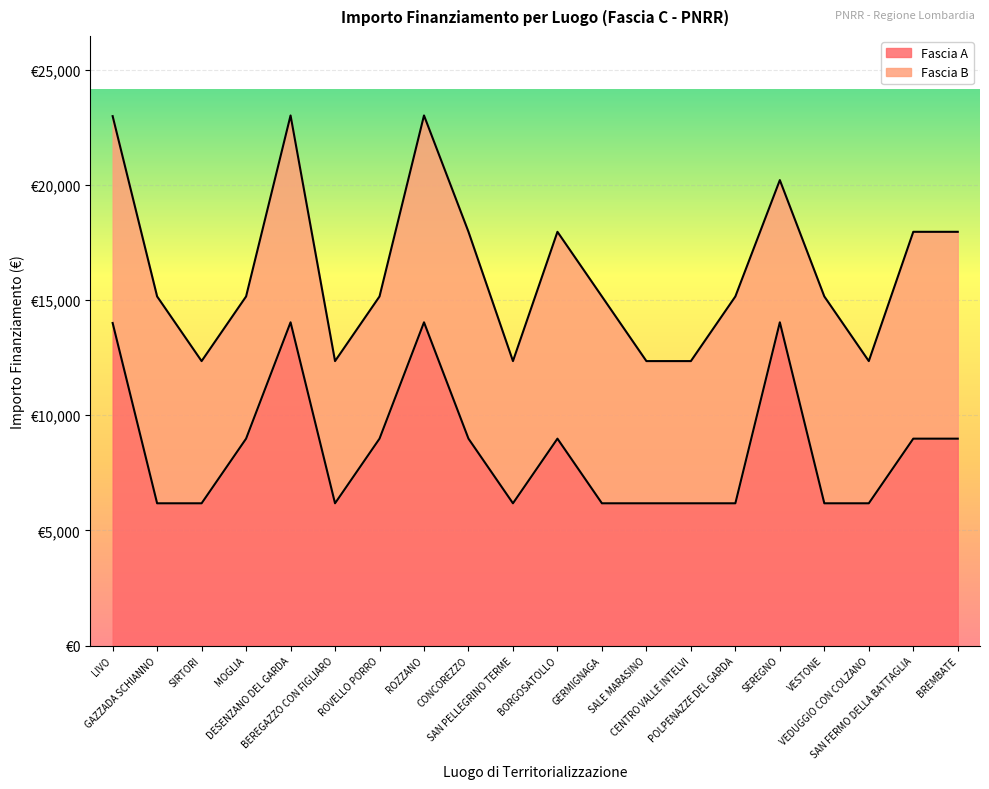

What is the change in value from DESENZANO DEL GARDA to POLPENAZZE DEL GARDA?

-7856.8